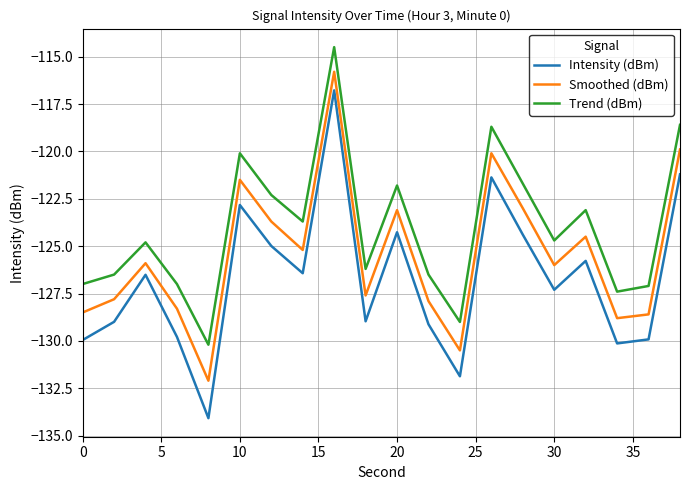

What is the minimum value for Intensity (dBm)?

-134.1